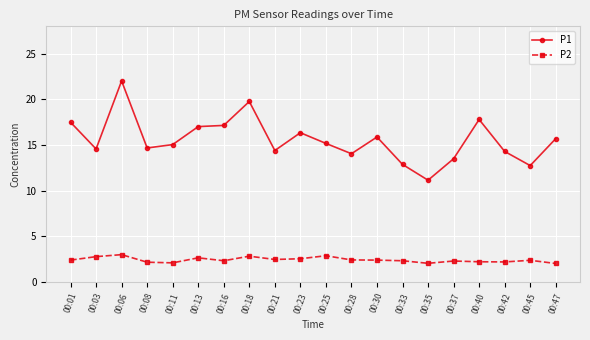

What is the minimum value for P1?

11.2